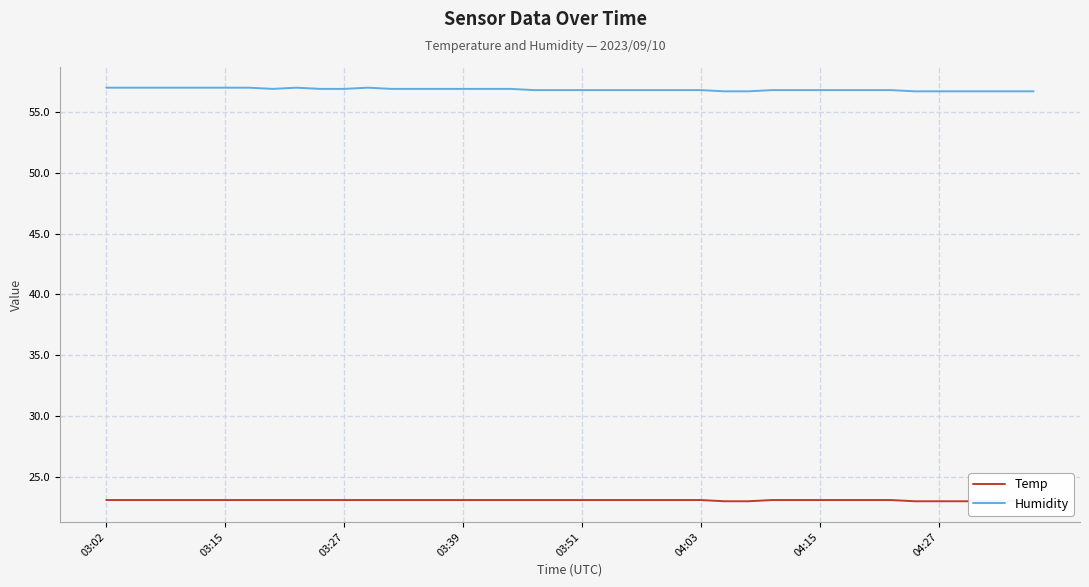

The value of Temp at 17 is 23.1. True or false?

True